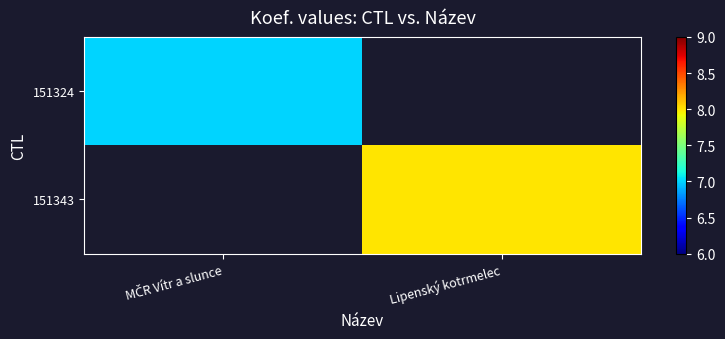

What is the smallest value displayed?

7.0